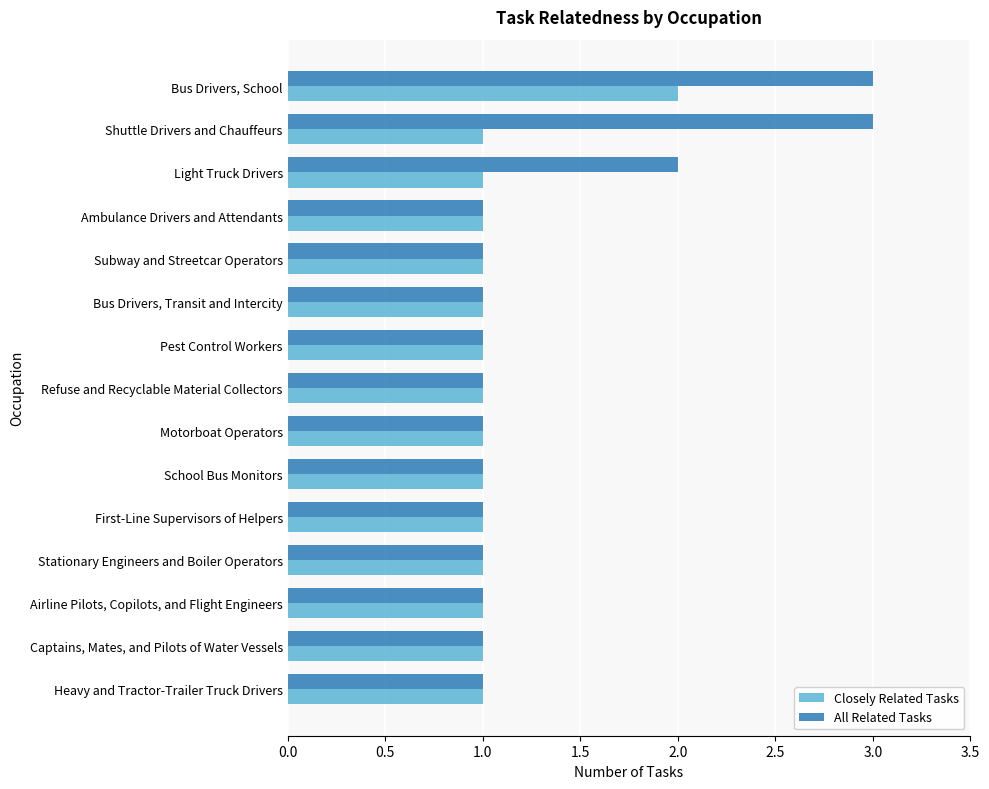

What is the maximum value shown in the chart?

3